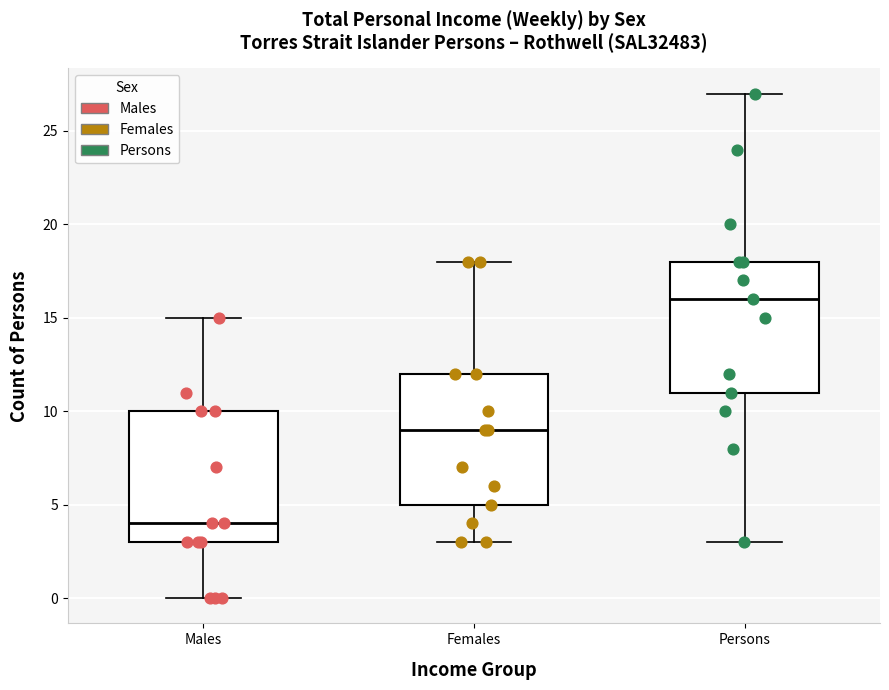

Which box has the lowest median line?

Males